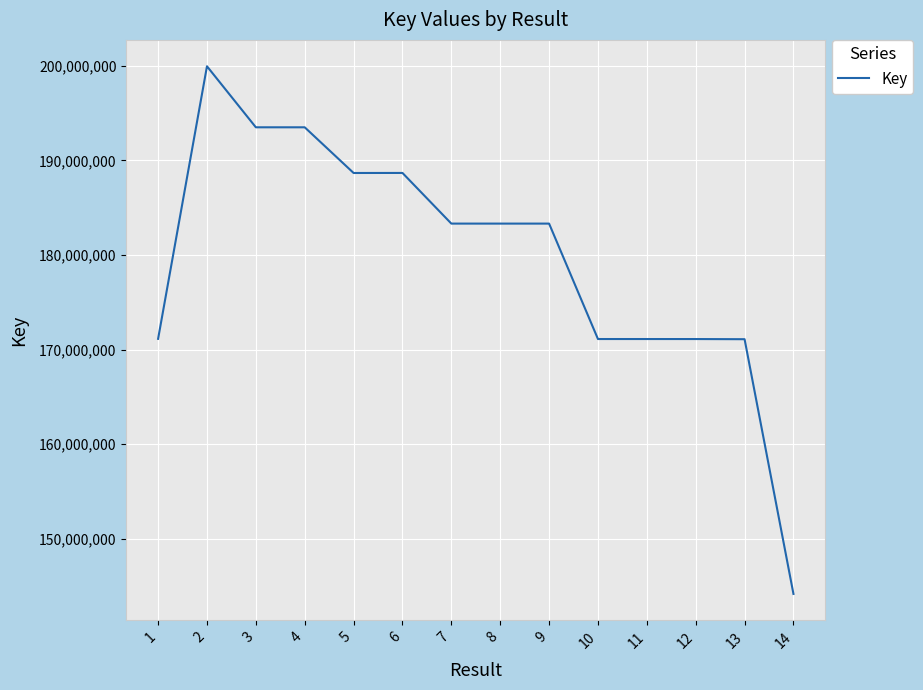

True or false: the data shows 188673449 at 5.

True